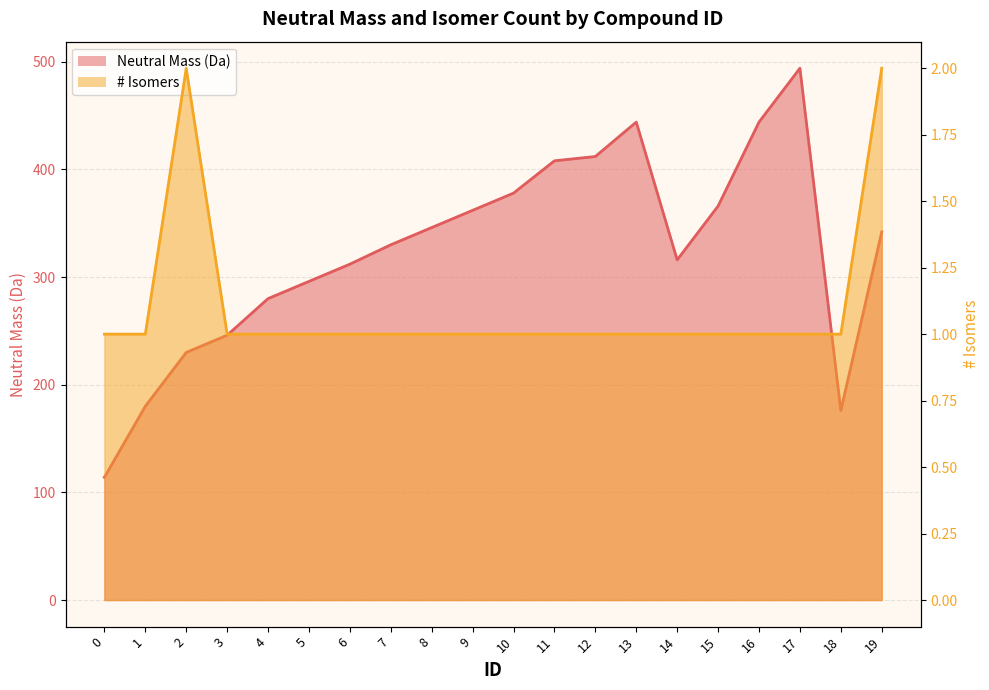

True or false: # Isomers and Neutral Mass (Da) cross at least once.

False